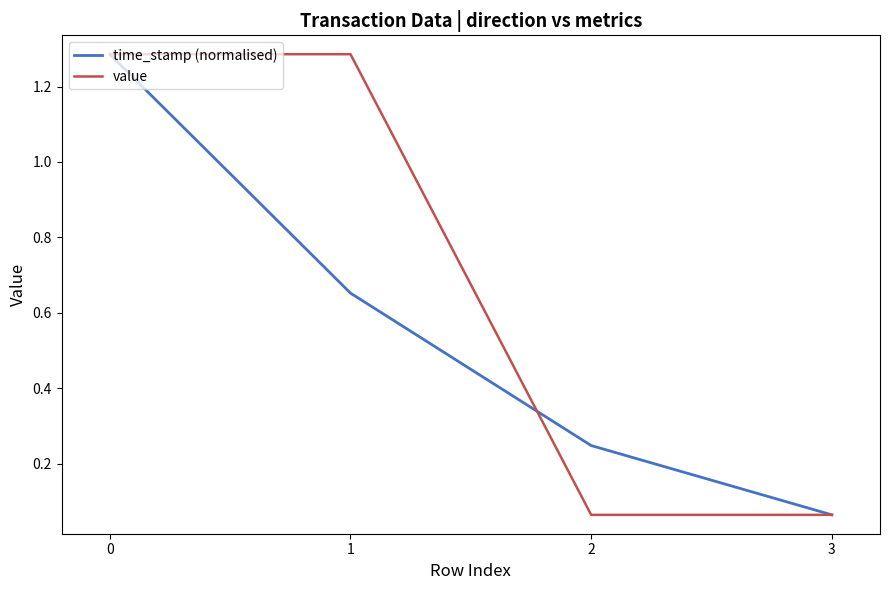

What is the total value across all series at 2?

0.3